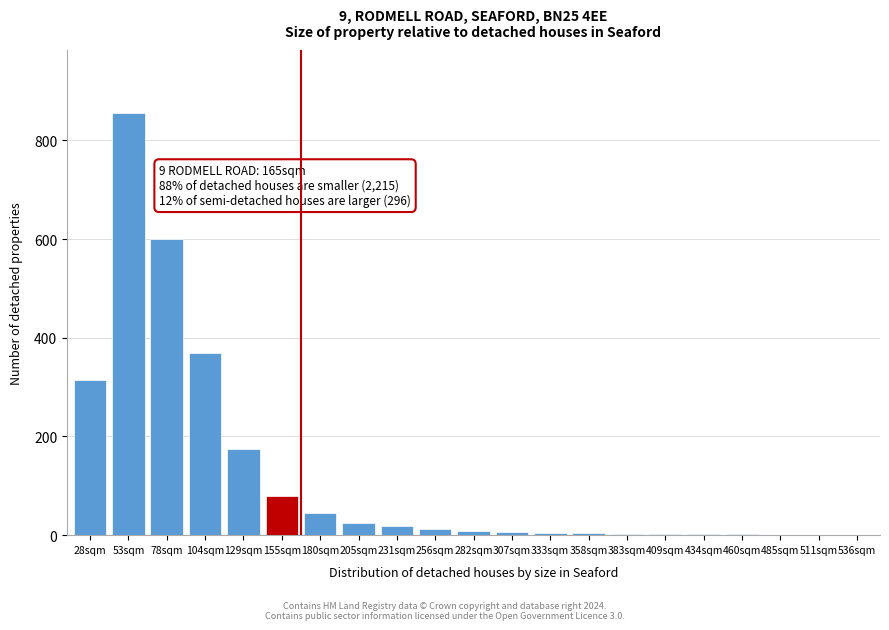

What is the sum of all values?

2531